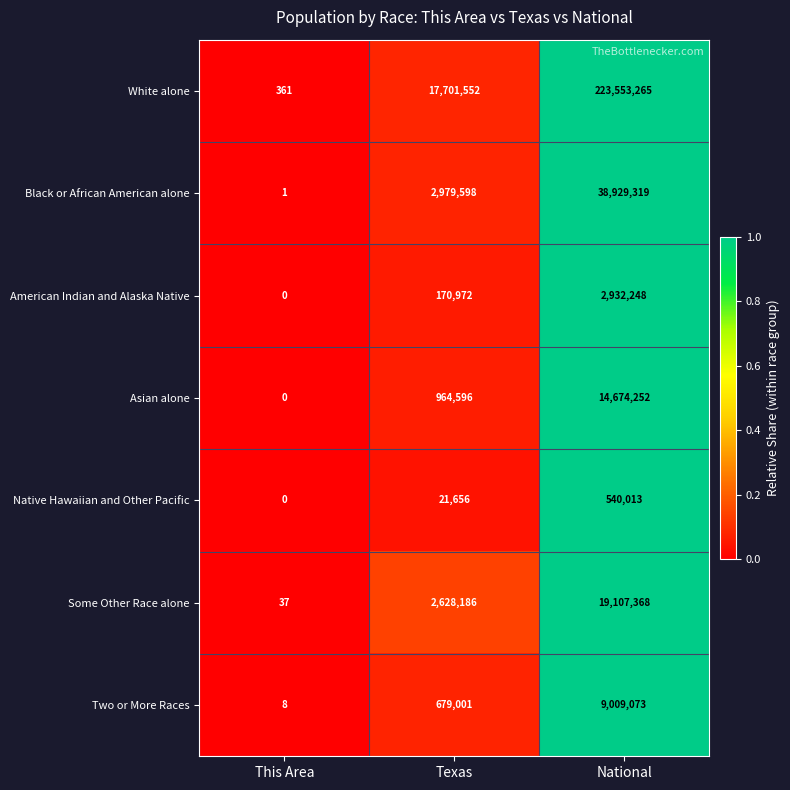

How many data points does each series have?

3